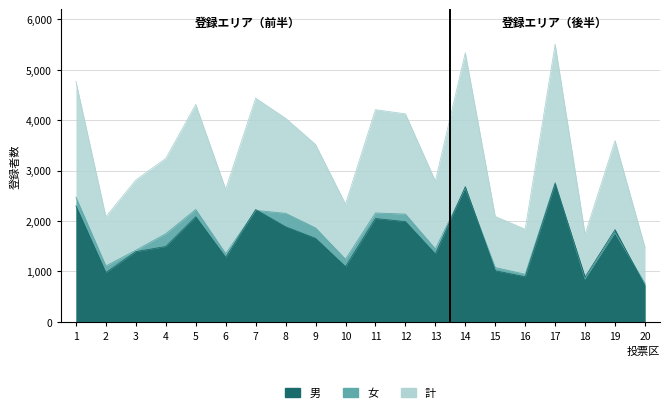

How many values in the 男 series are below 1655?

10